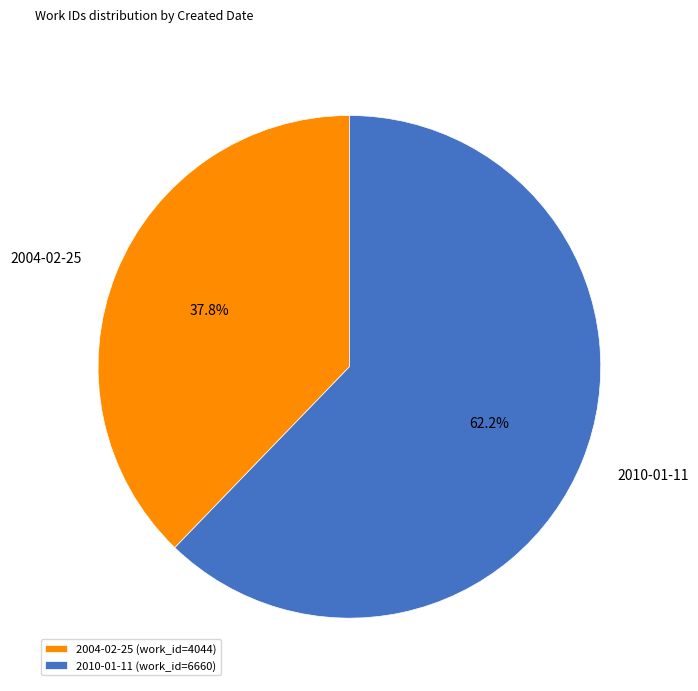

What is the ratio of the value at 2004-02-25 to the value at 2010-01-11?

0.6